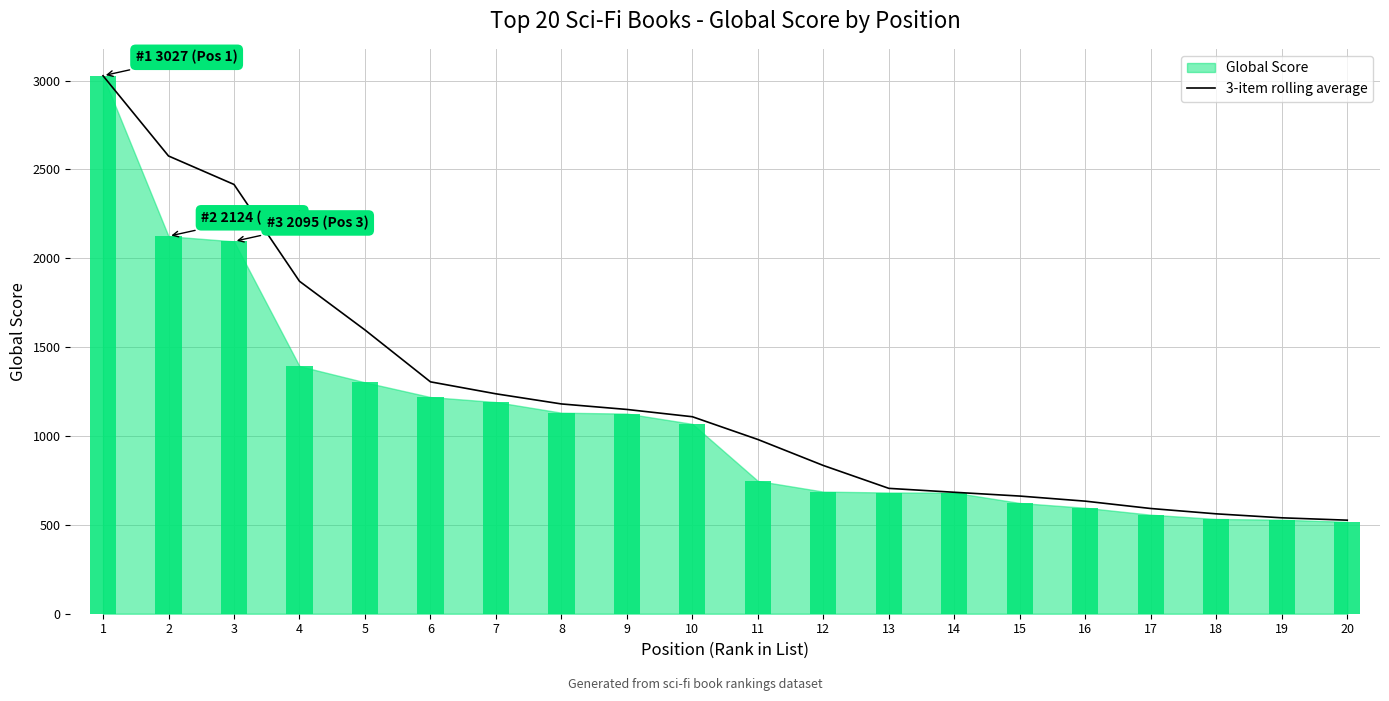

Does the chart contain stacked bars?

No